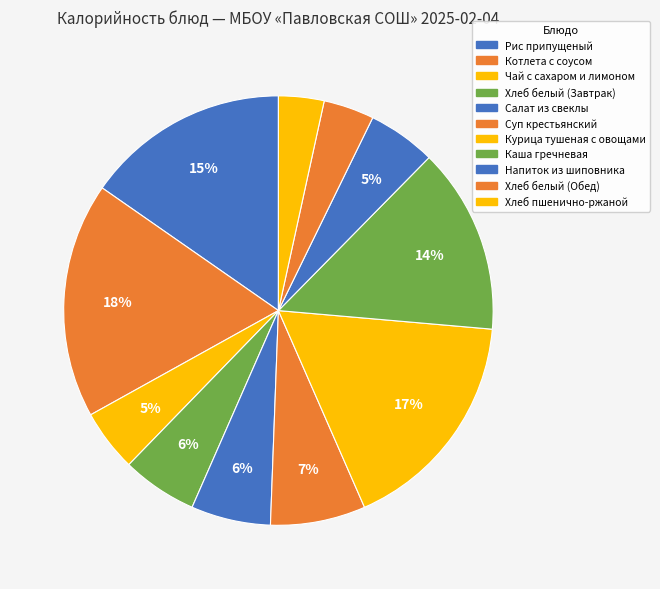

What is the largest slice in the pie chart?

Котлета с соусом